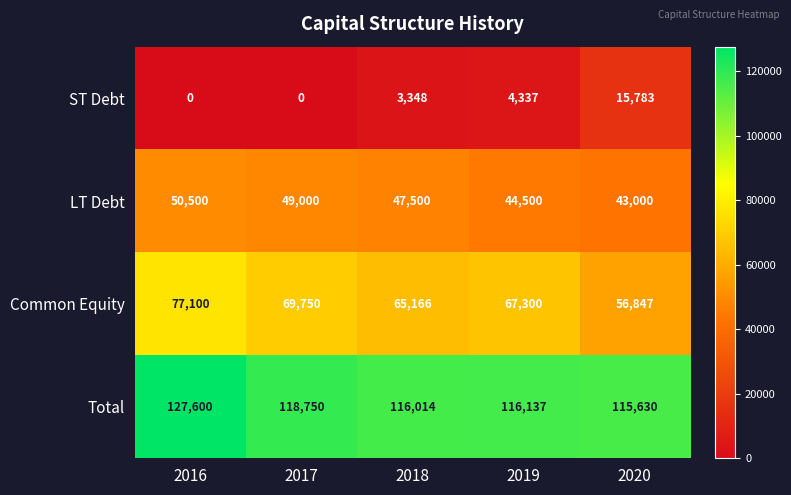

True or false: LT Debt has a value of 49000 at 2017.

True